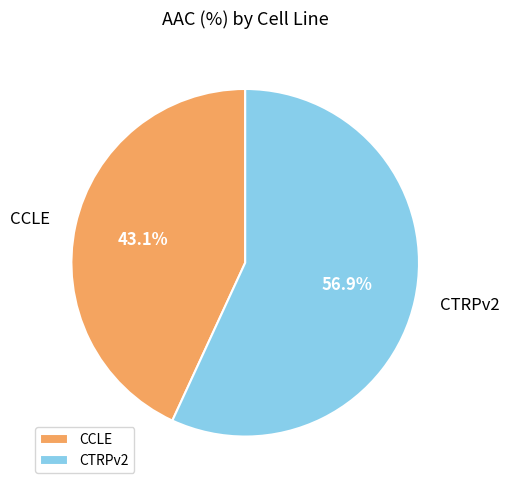

What percentage is the CTRPv2 slice, to the nearest percent?

57%